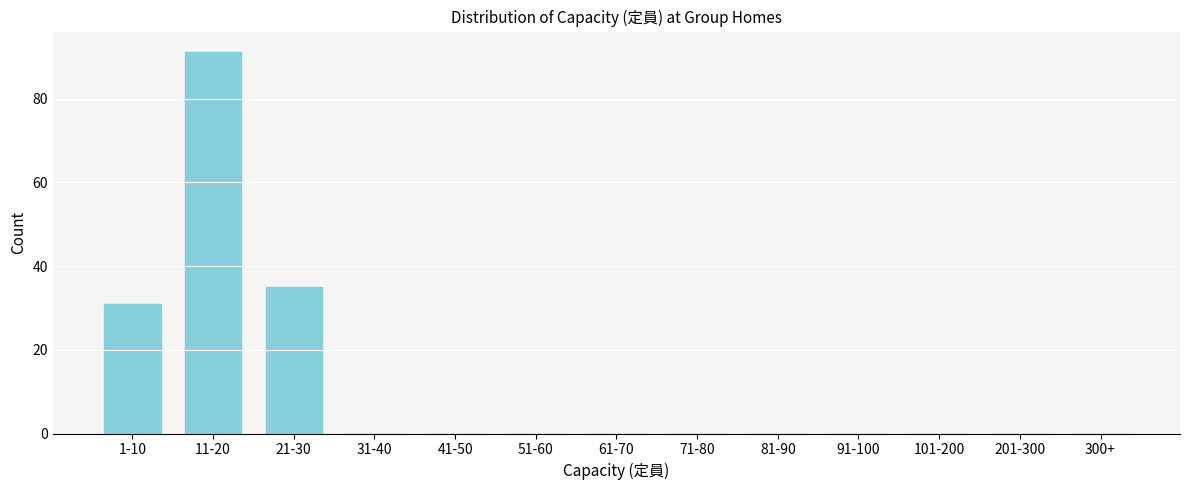

Reading right to left, what are all the values shown in this chart?

300+=0	201-300=0	101-200=0	91-100=0	81-90=0	71-80=0	61-70=0	51-60=0	41-50=0	31-40=0	21-30=35	11-20=91	1-10=31